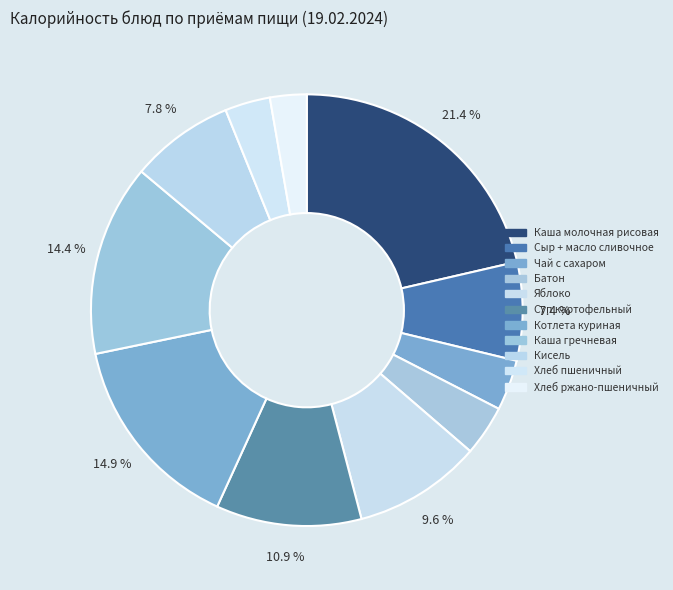

Is the sum of Батон and Кисель greater than half?

No